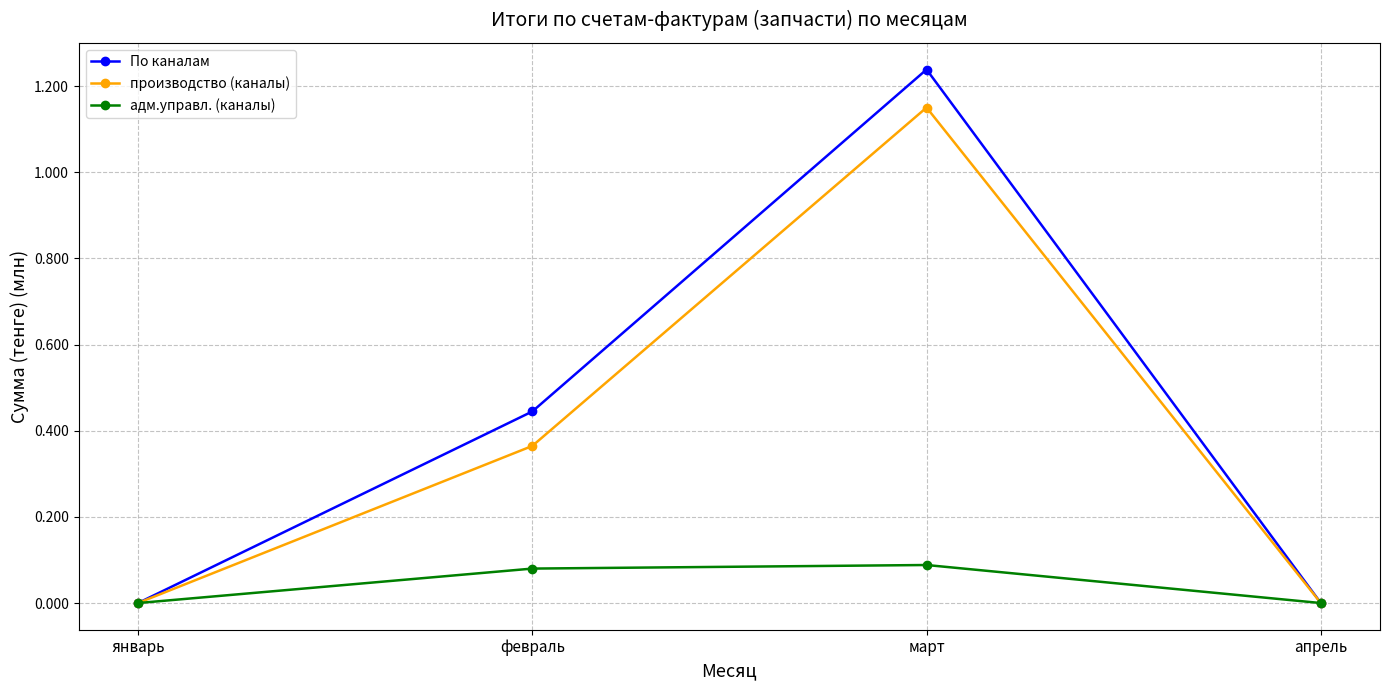

At which category is the sum across all series the highest?

март